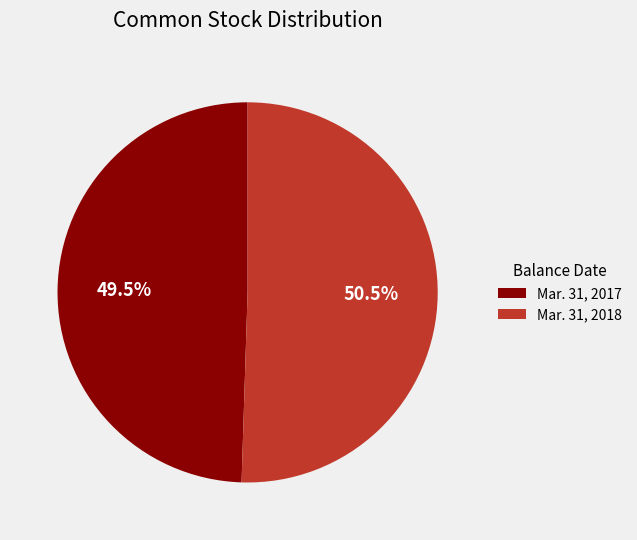

Which slice is the largest?

Mar. 31, 2018